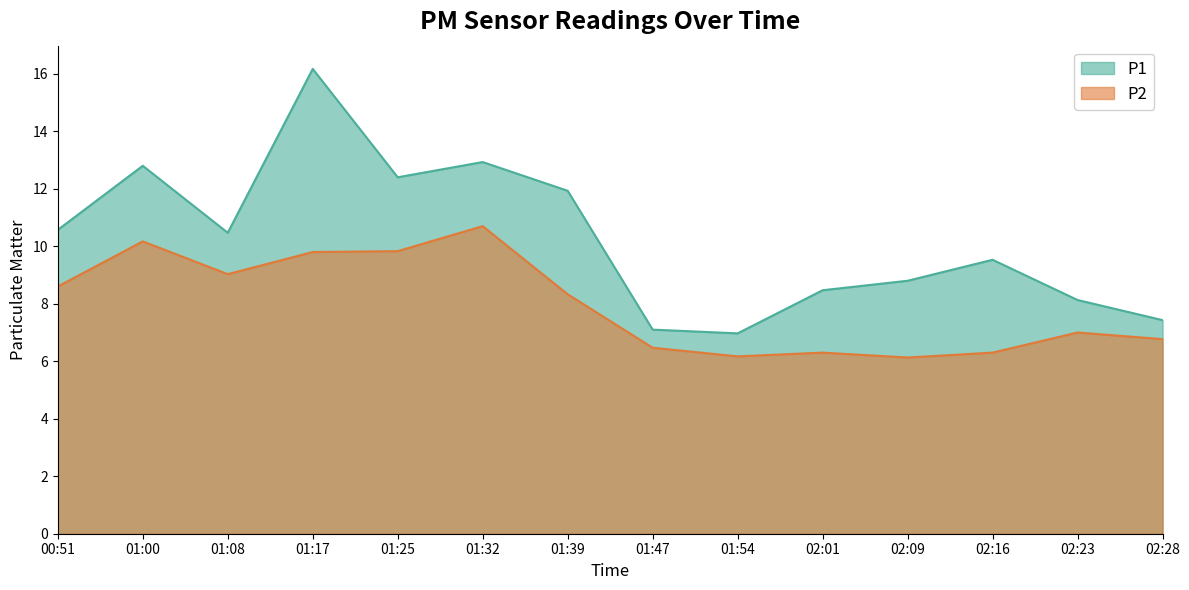

True or false: P1 and P2 cross at least once.

False